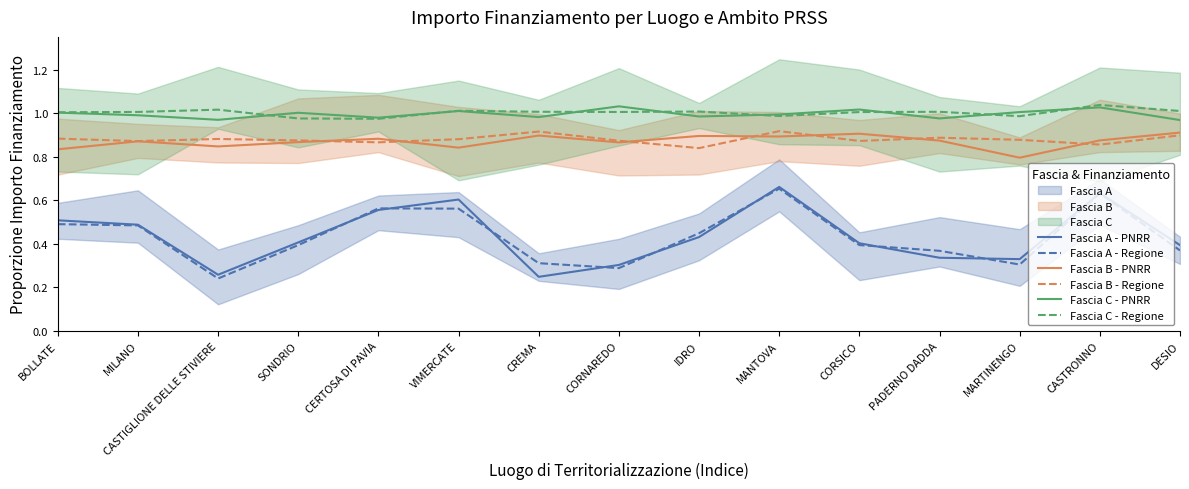

What is the label of the 8th point from the right?

CORNAREDO